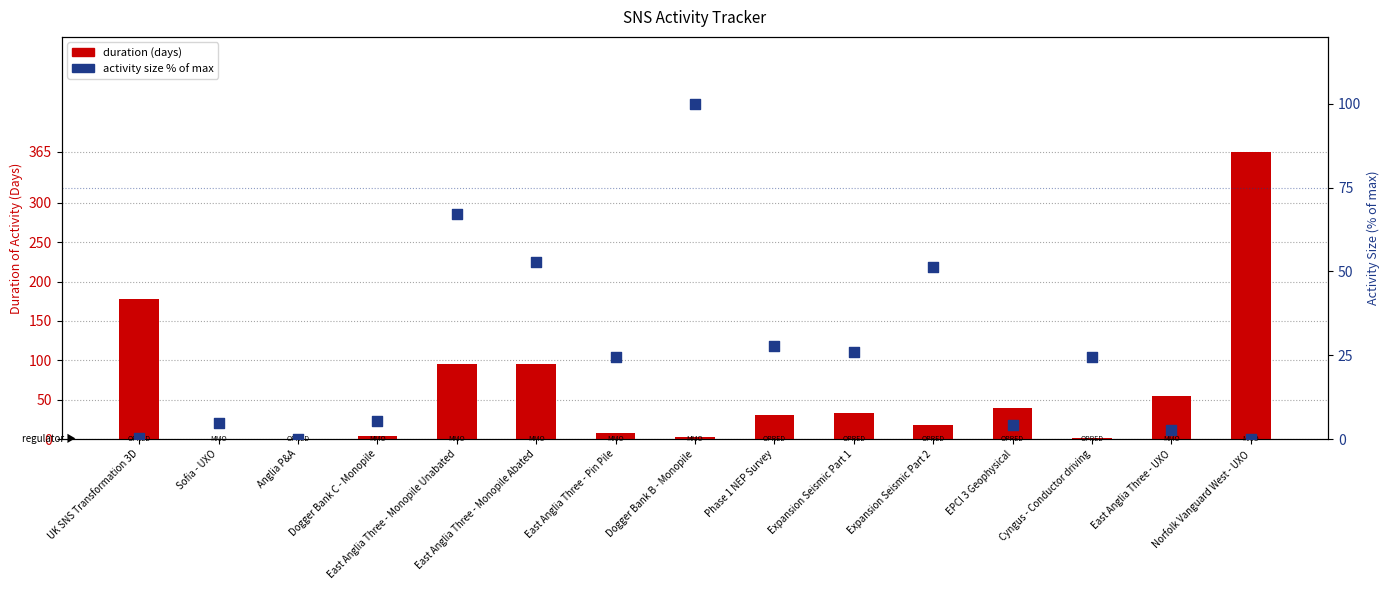

What is the total value across all series at UK SNS Transformation 3D?

178.2